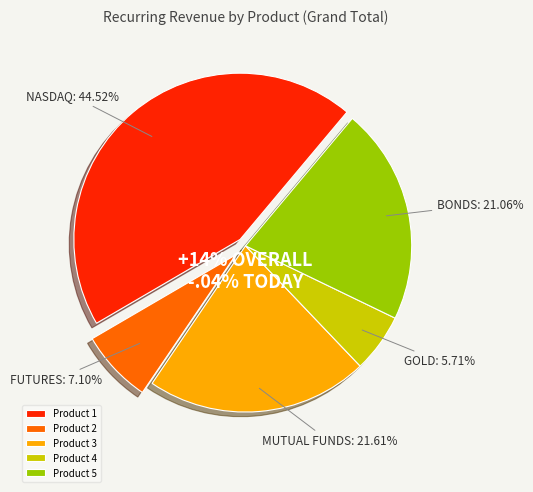

Count the number of slices in the pie.

5